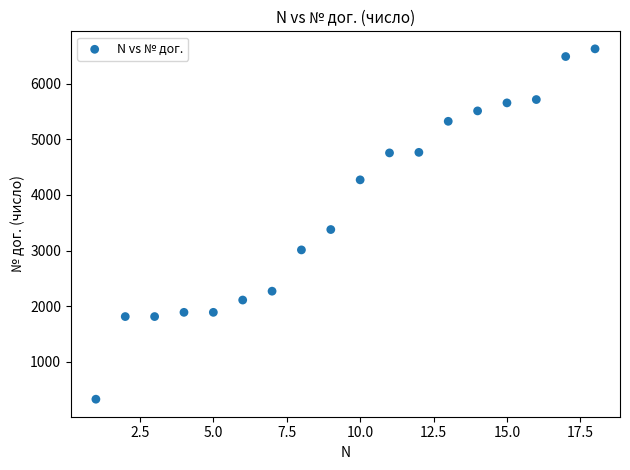

What Y value in the scatter plot is closest to 3477?

3378